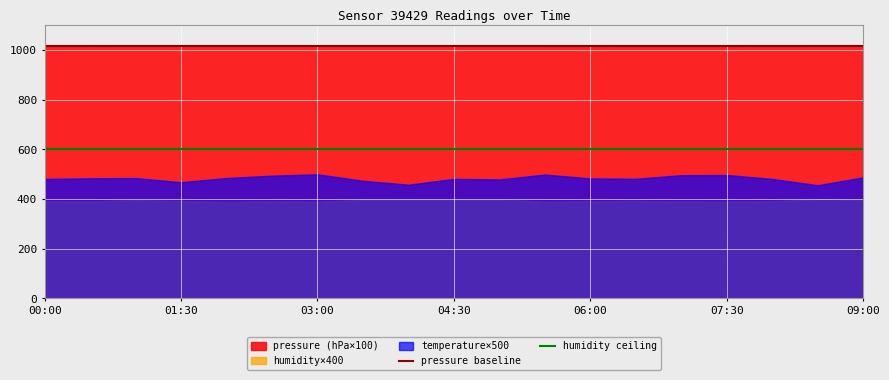

True or false: pressure baseline and humidity ceiling cross at least once.

False